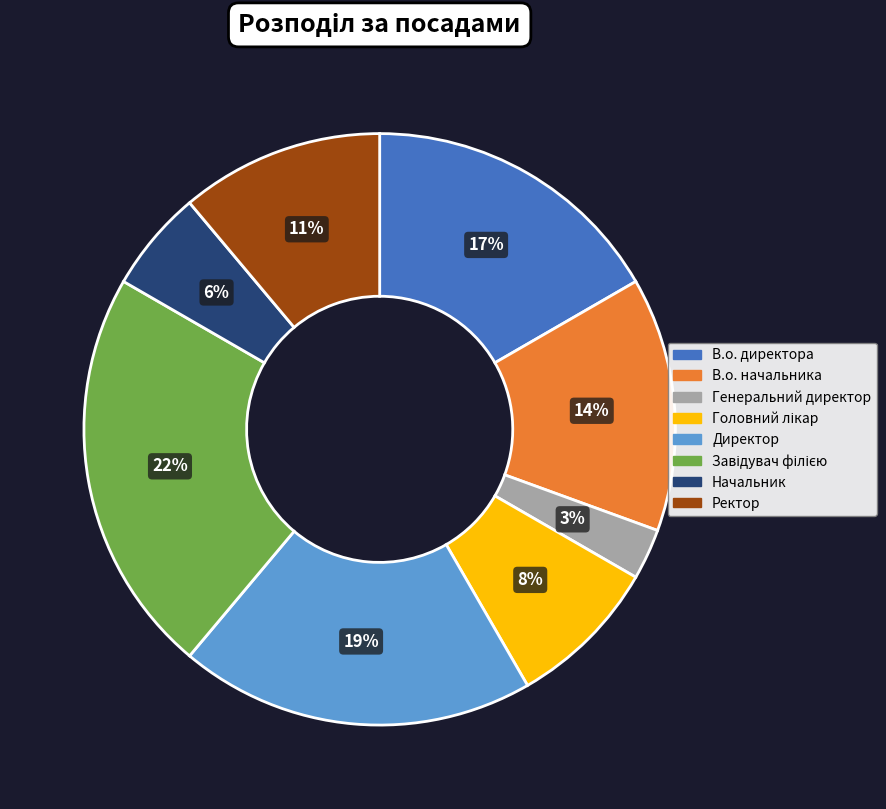

The В.о. начальника slice represents 14% of the pie. True or false?

True